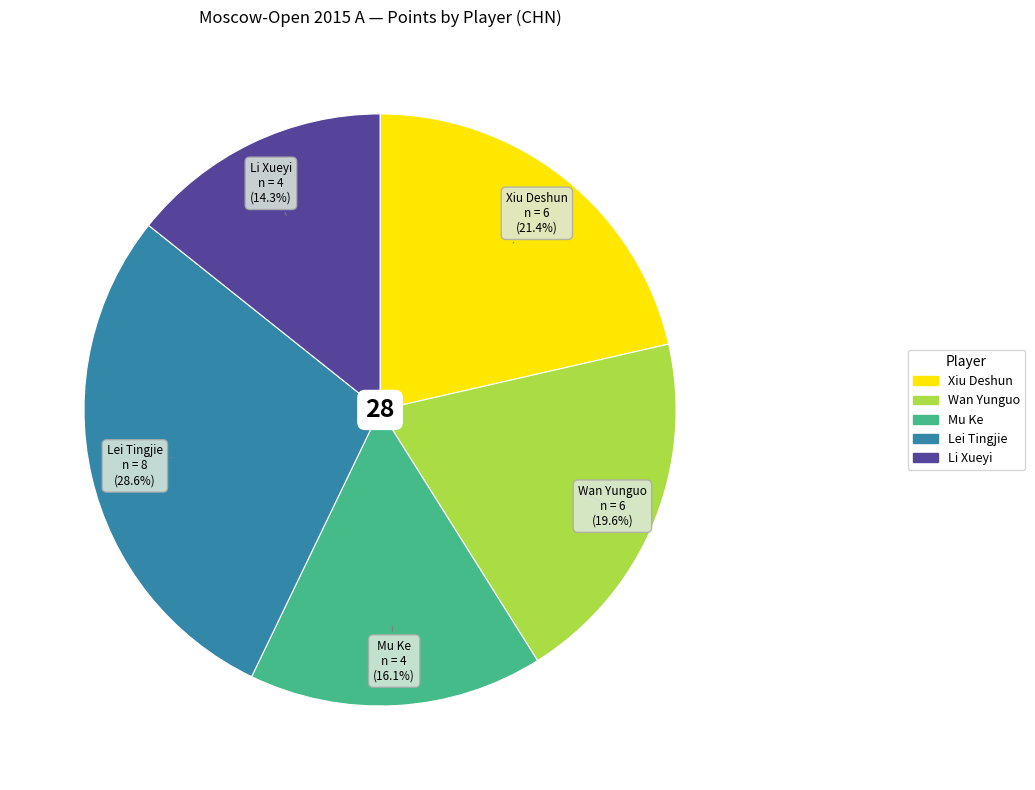

Approximately how many times larger is the value at Lei Tingjie compared to Li Xueyi?

2.0